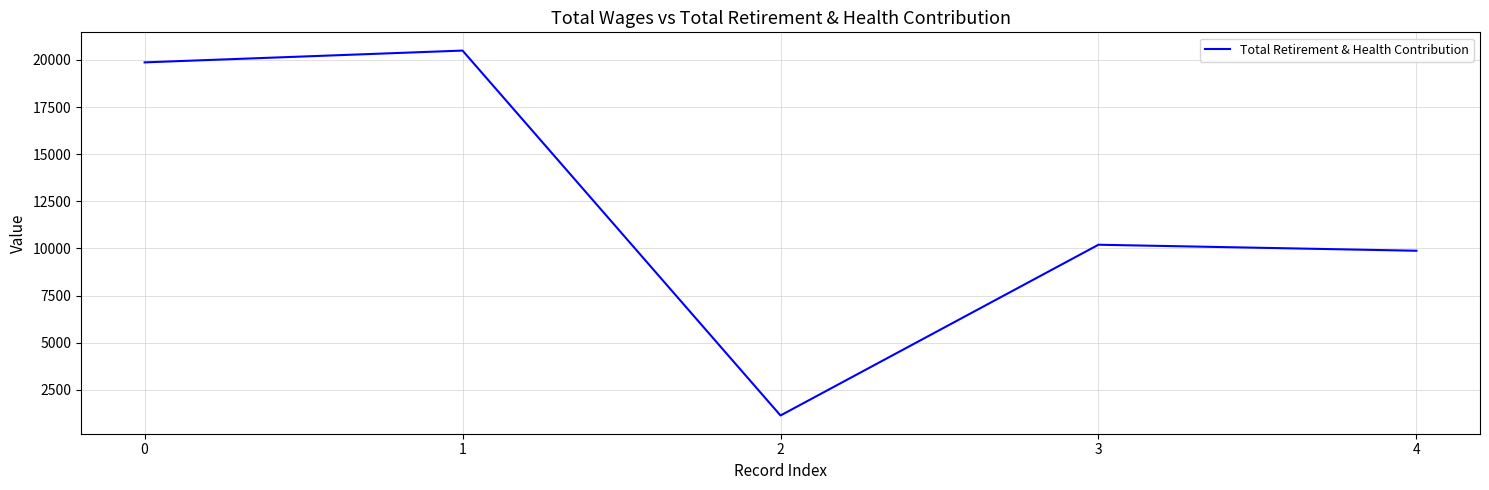

What is the ratio of the value at 0 to the value at 4?

2.0